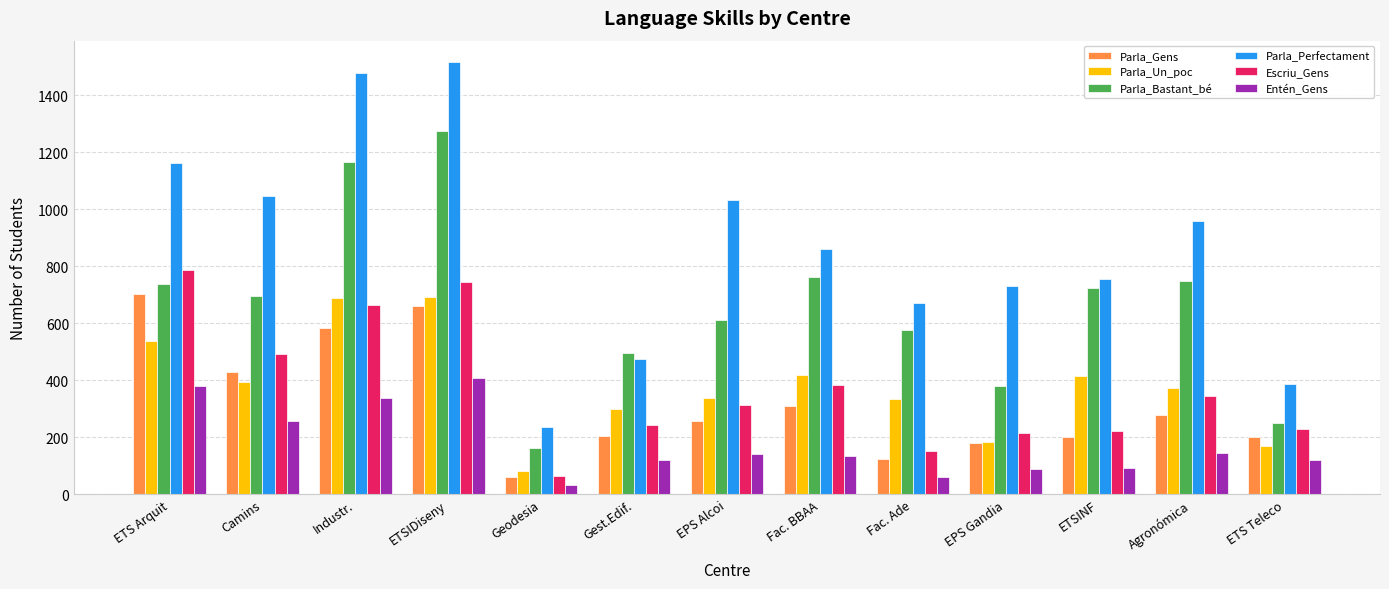

What is the value of the Parla_Gens bar at the 4th from the left?

660